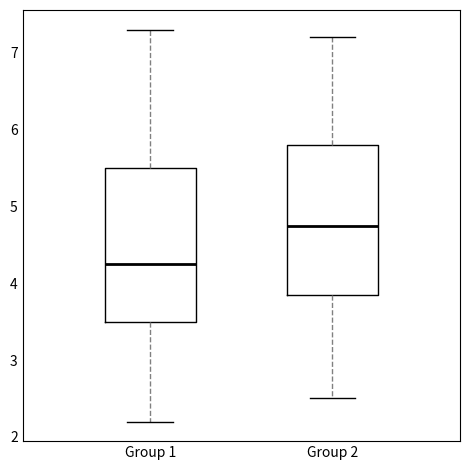

Which box's median line is the highest?

Group 2